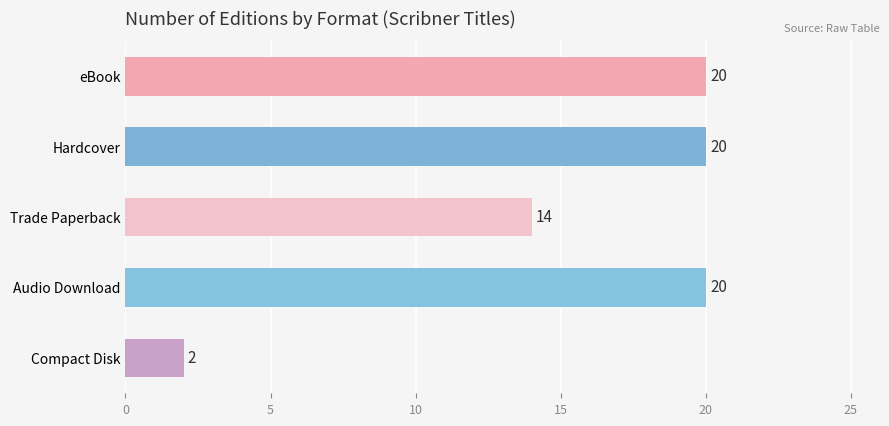

Reading top to bottom, what are all the values shown in this chart?

20	20	14	20	2